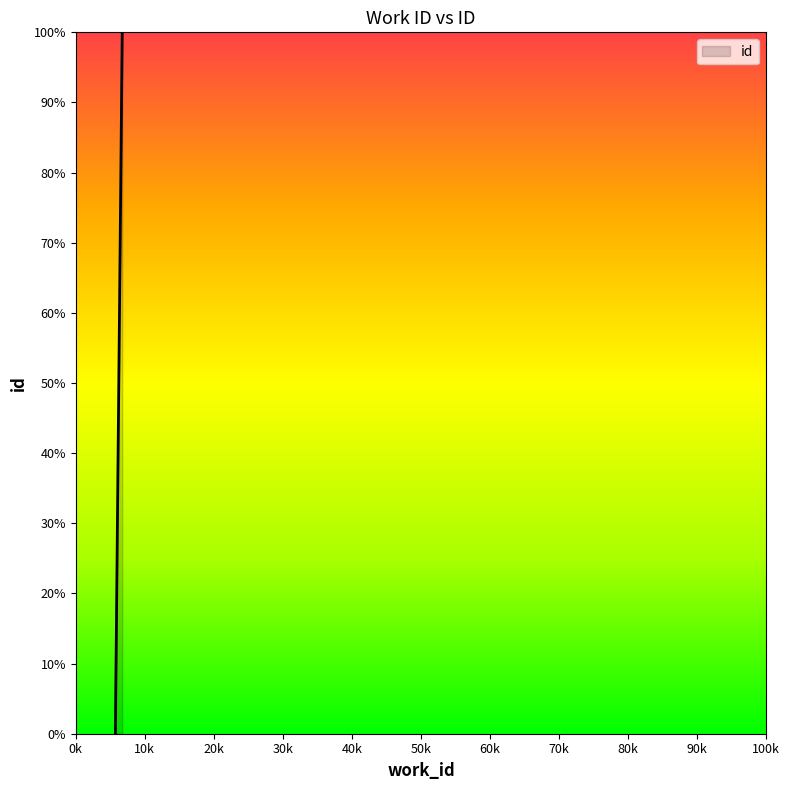

True or false: the data has more than 2 interior local peaks.

False